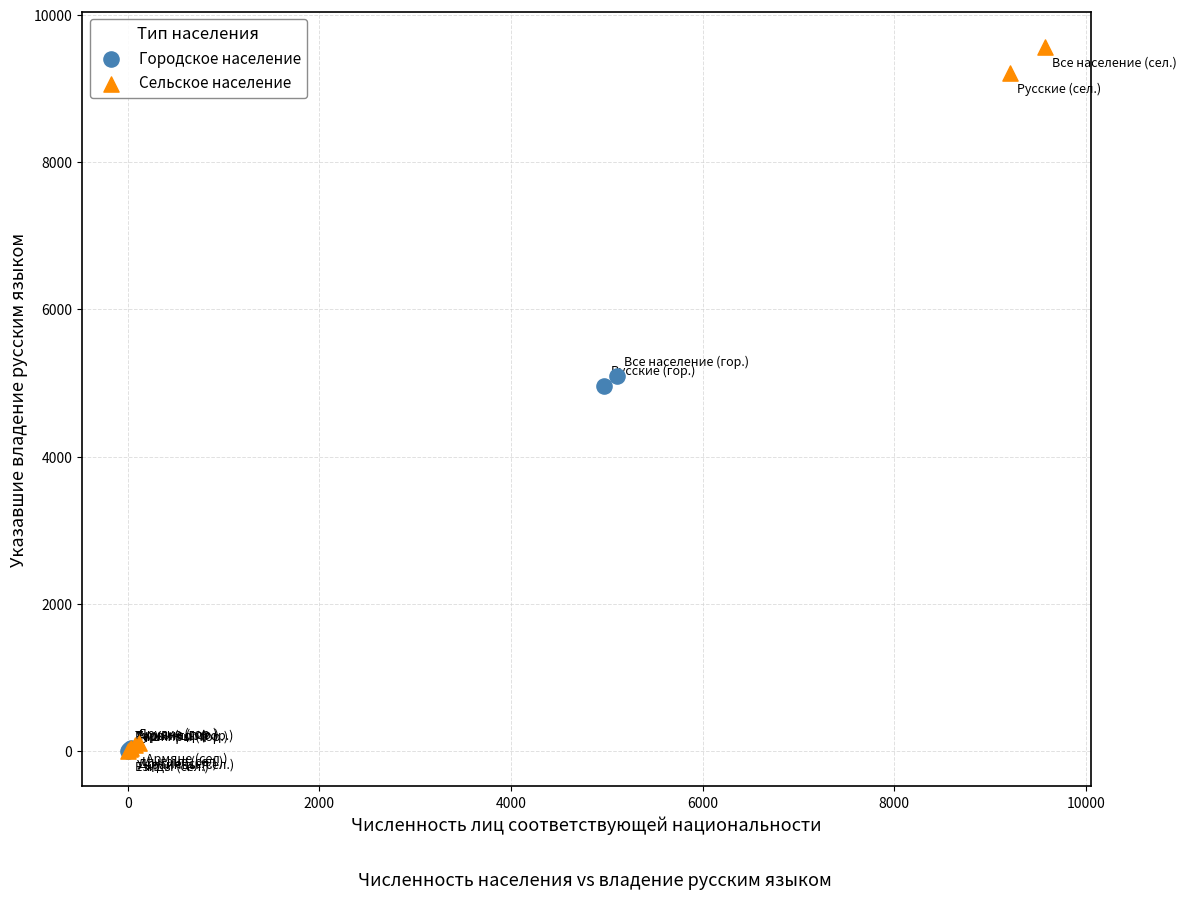

Which series has the widest spread of Y values?

Сельское население